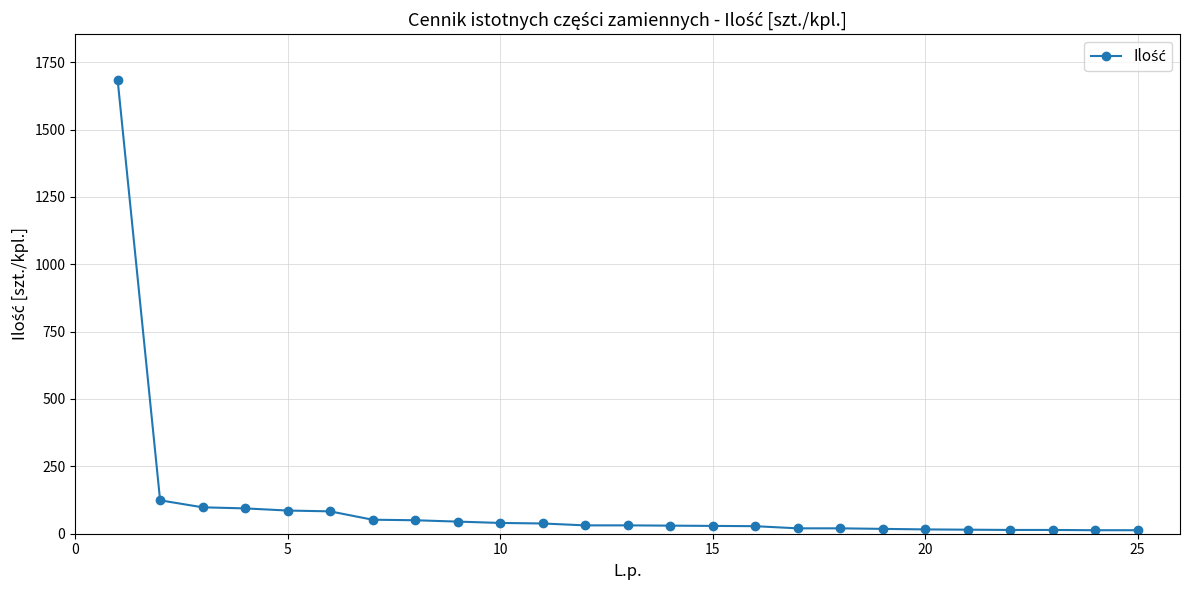

What is the greatest value displayed?

1685